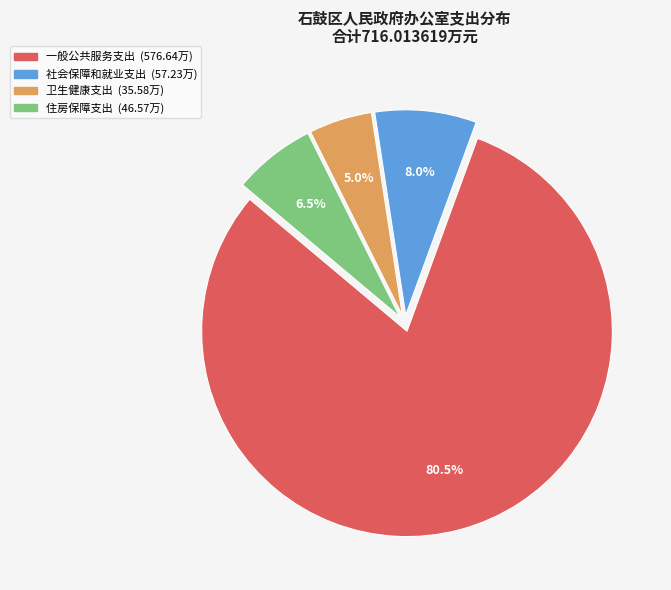

What percentage is the 社会保障和就业支出 slice, to the nearest percent?

8%